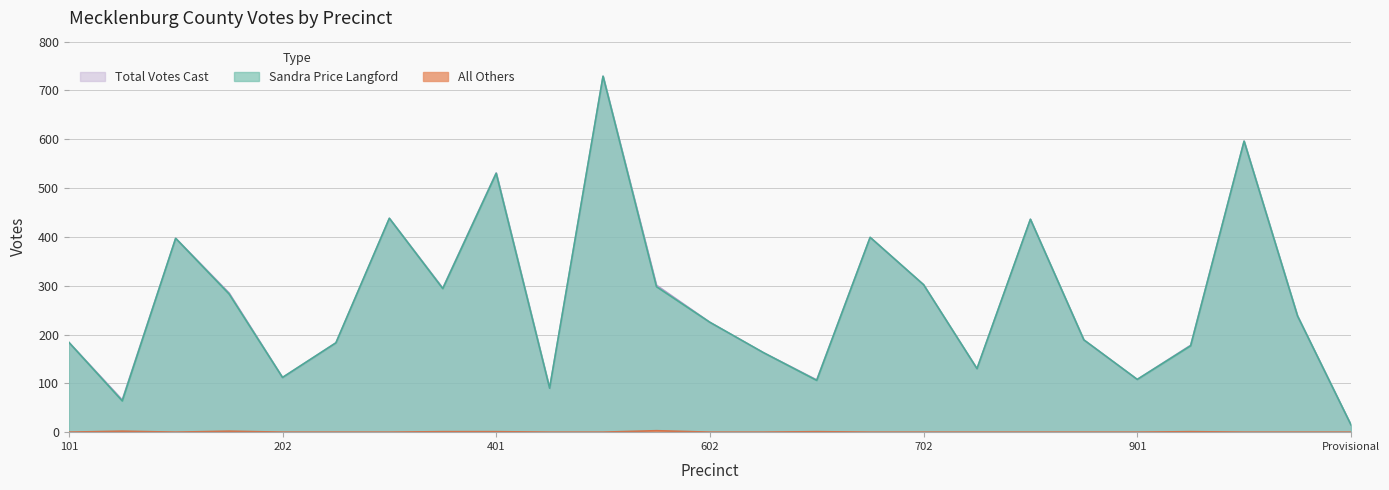

True or false: Sandra Price Langford and Total Votes Cast cross at least once.

False